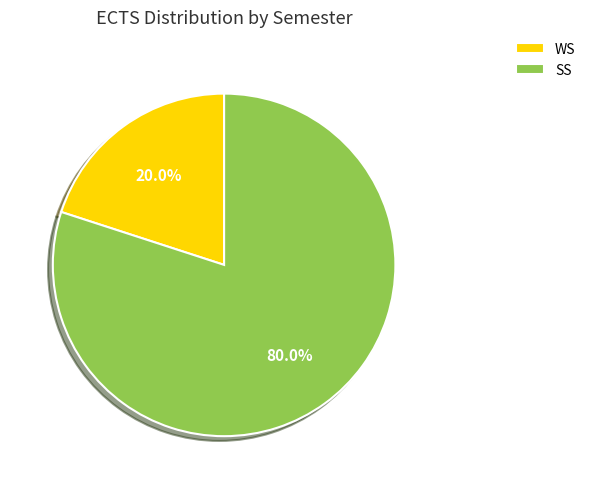

Which has a higher value, WS or SS?

SS